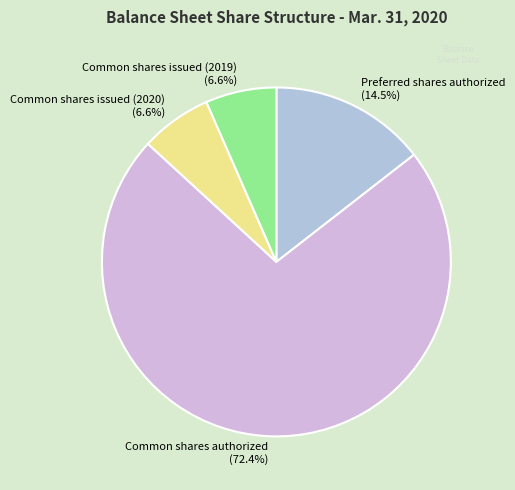

Between Common shares issued (2020) (6.6%) and Preferred shares authorized (14.5%), which is larger?

Preferred shares authorized (14.5%)